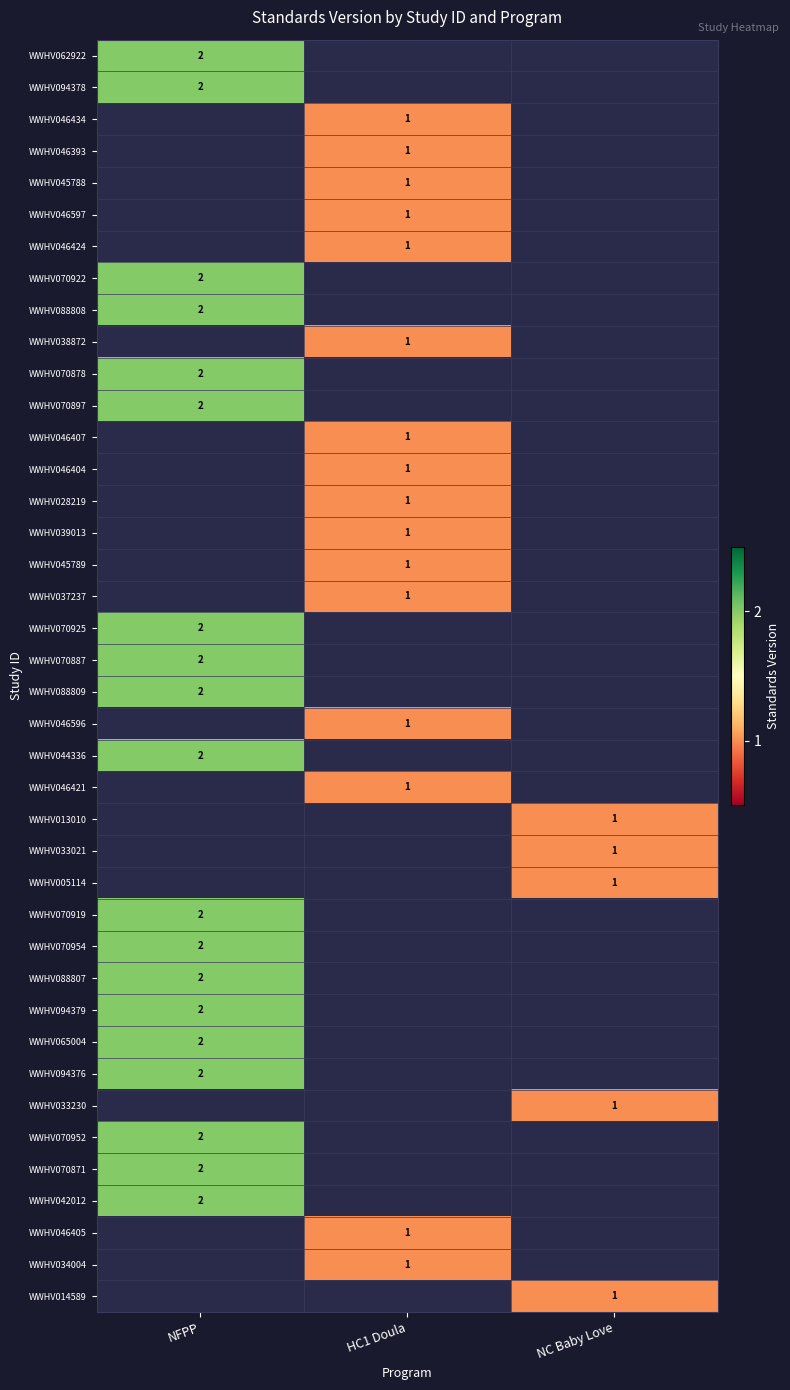

How many series are shown in this chart?

40